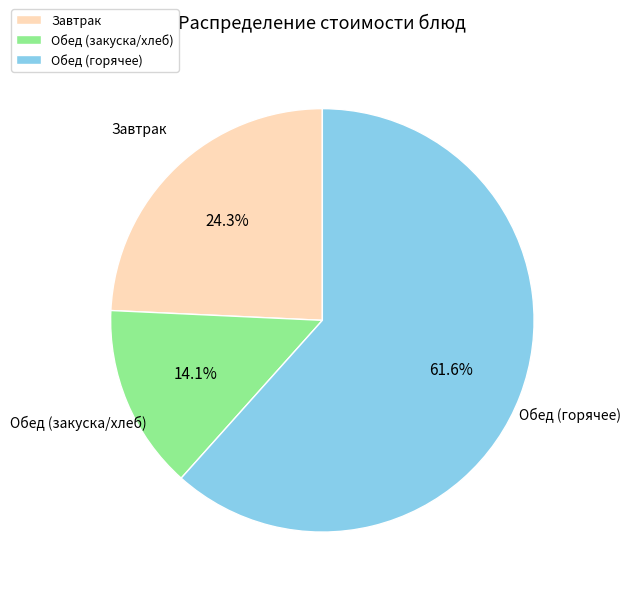

Count the number of slices in the pie.

3